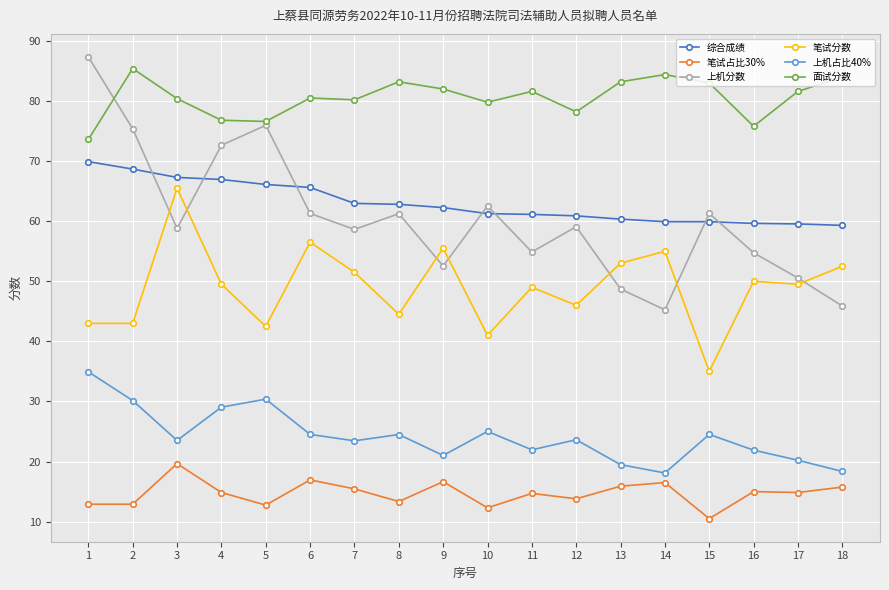

Which series has the widest spread of values?

上机分数